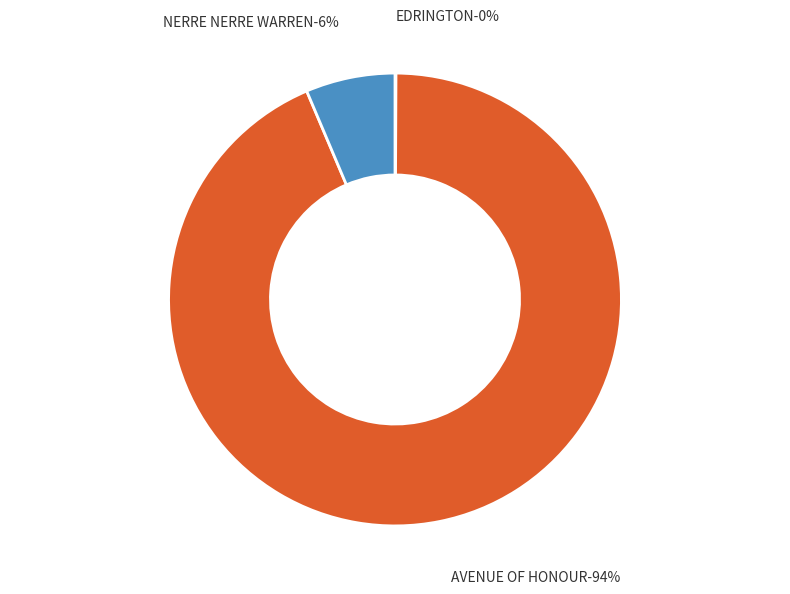

Rank the categories by value from lowest to highest.

EDRINGTON, NERRE NERRE WARREN, AVENUE OF HONOUR